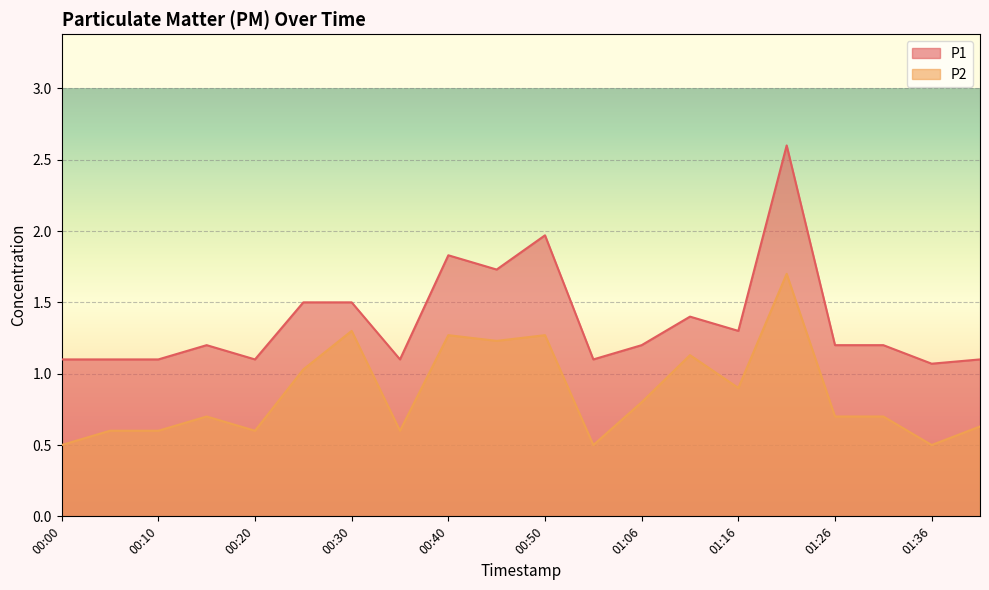

Rank the series by their average value, from highest to lowest.

P1, P2